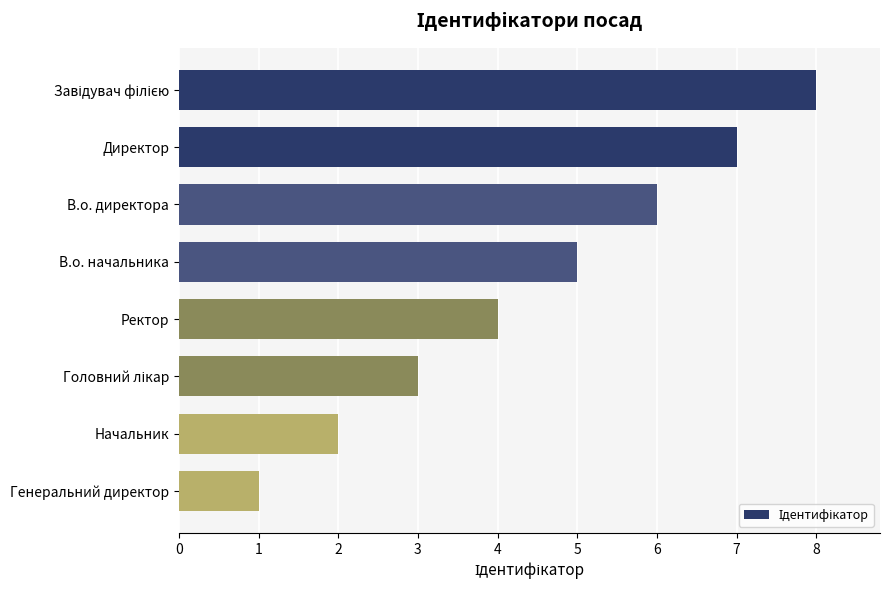

How many data points are less than 5?

4